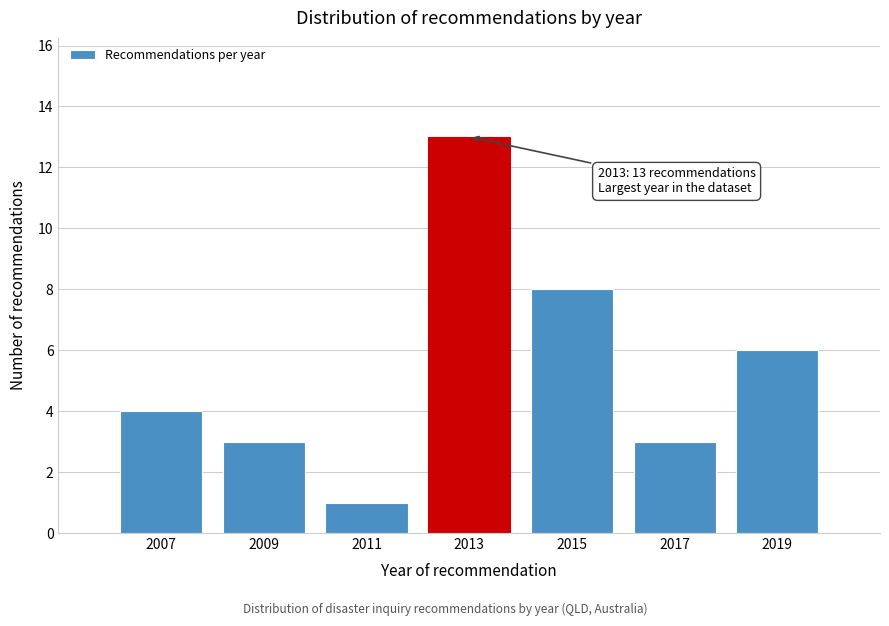

Reading right to left, what are all the values shown in this chart?

2019=6	2017=3	2015=8	2013=13	2011=1	2009=3	2007=4